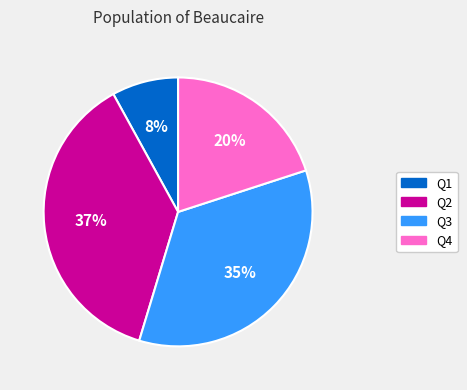

Is the sum of Q4 and Q3 greater than half?

Yes